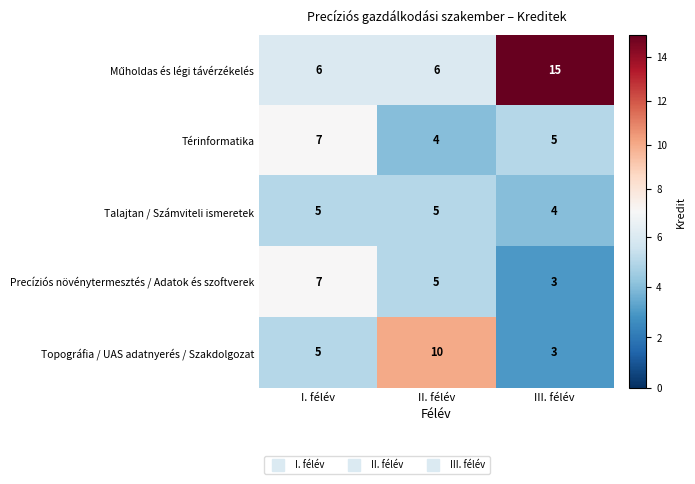

At how many categories does at least one series exceed 7?

2